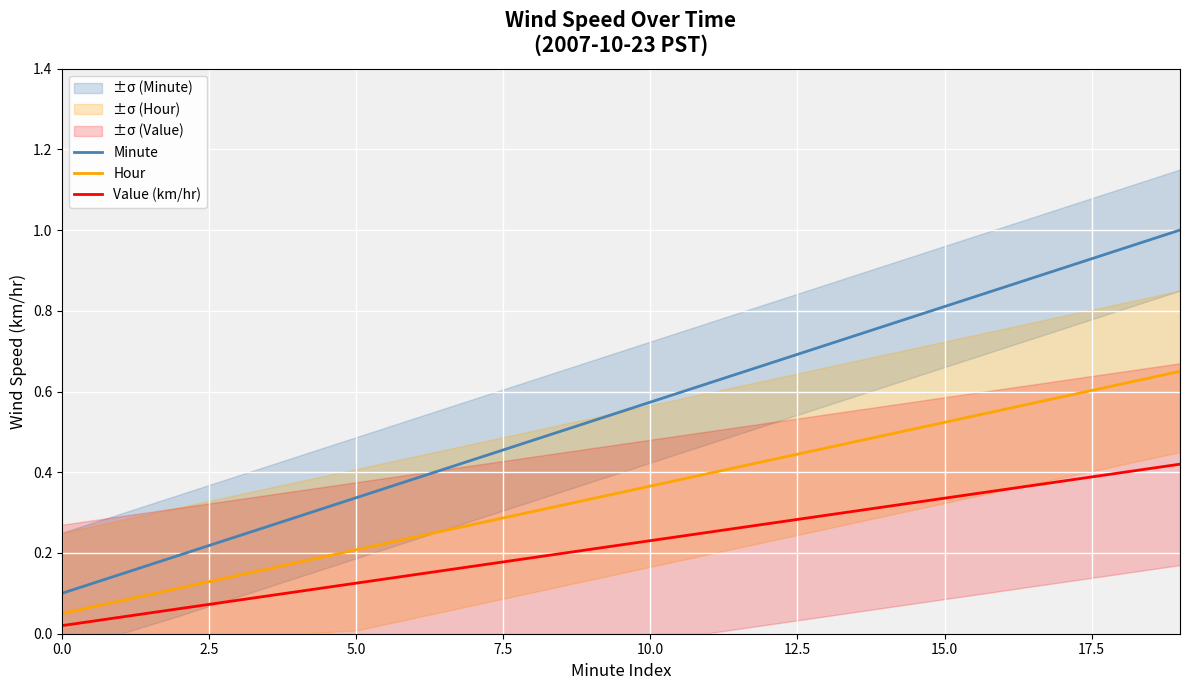

How many data points does each series have?

20